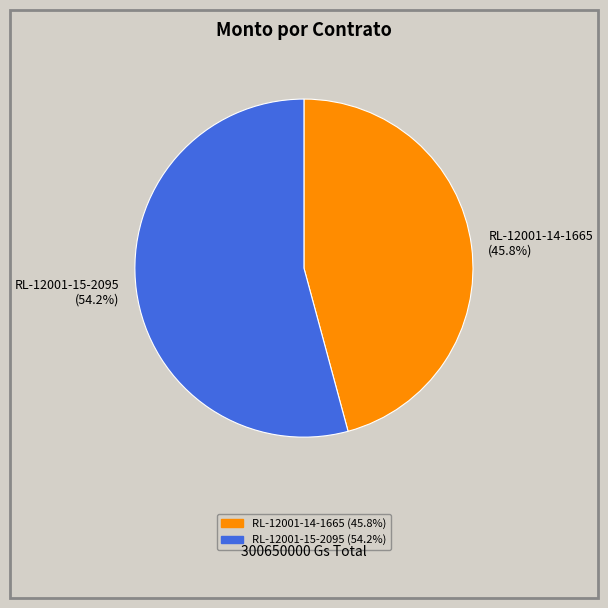

To the nearest percent, what is the combined percentage of RL-12001-15-2095 and RL-12001-14-1665?

100%